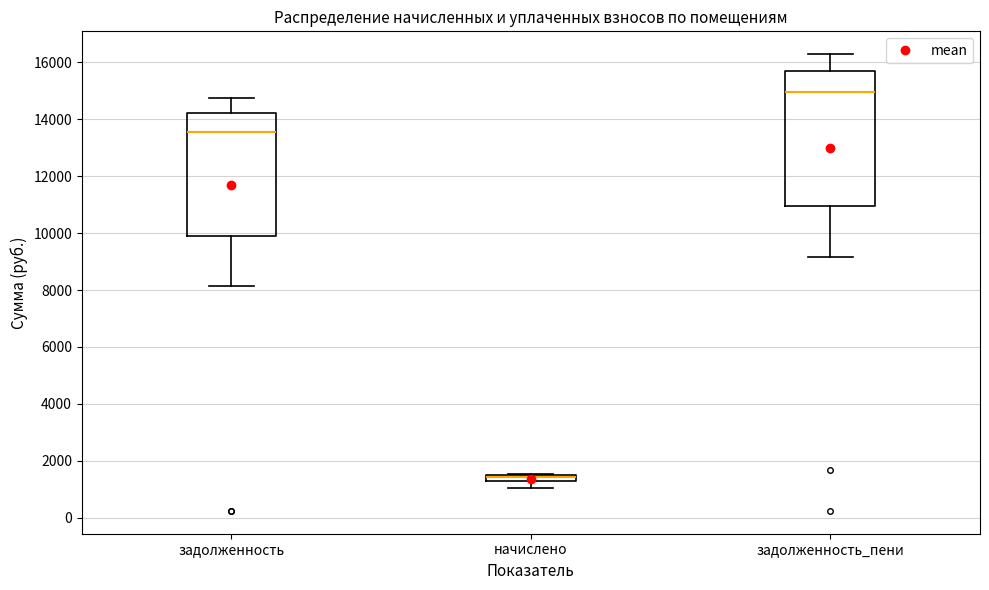

Where is the upper edge of the box for задолженность_пени on the y-axis? The values are not printed on the chart, so give them approximately, as read against the axis.

15800